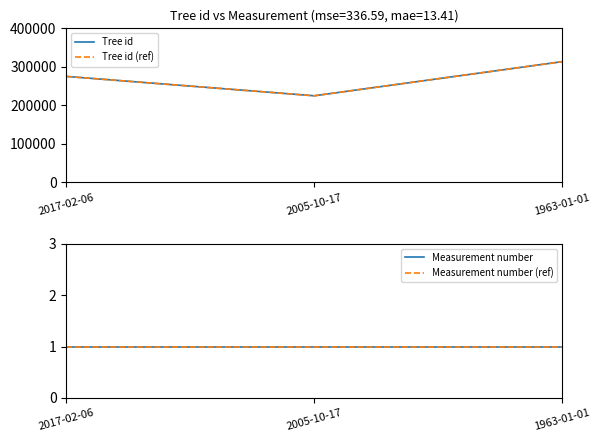

Rank the categories by Measurement number (ref) value from lowest to highest.

2017-02-06, 2005-10-17, 1963-01-01